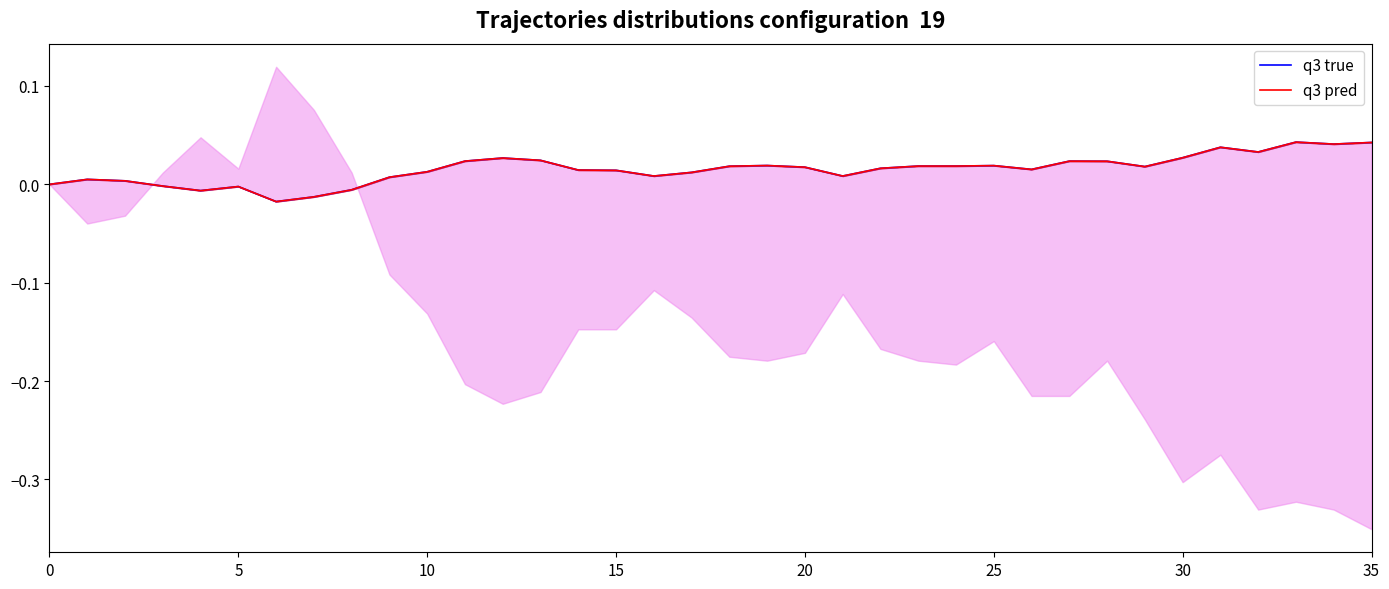

How many intersections are there between q3 pred and q3 true?

10